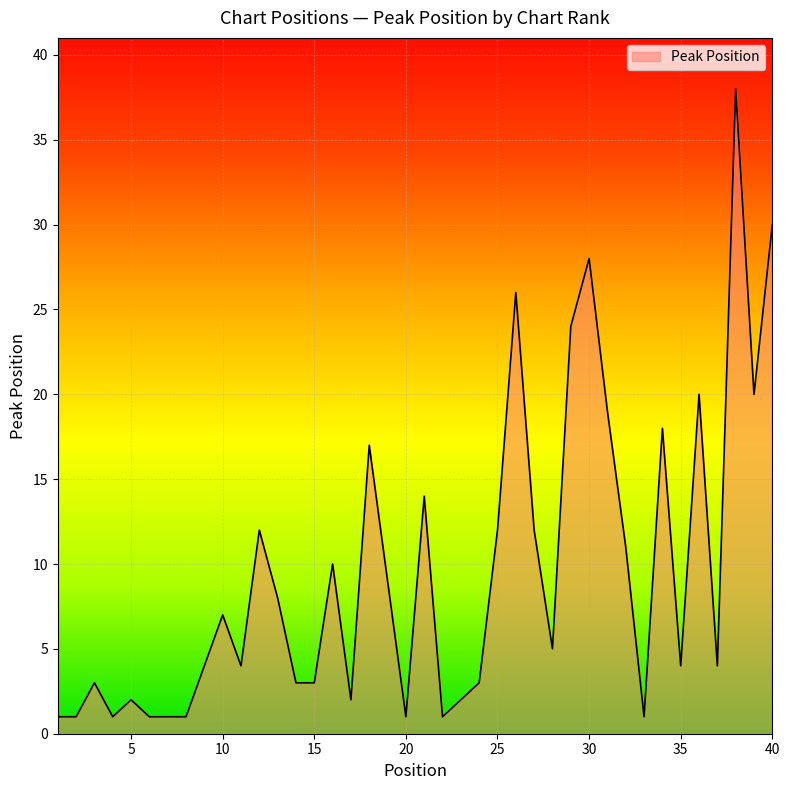

True or false: the data has more than 1 interior local peaks.

True